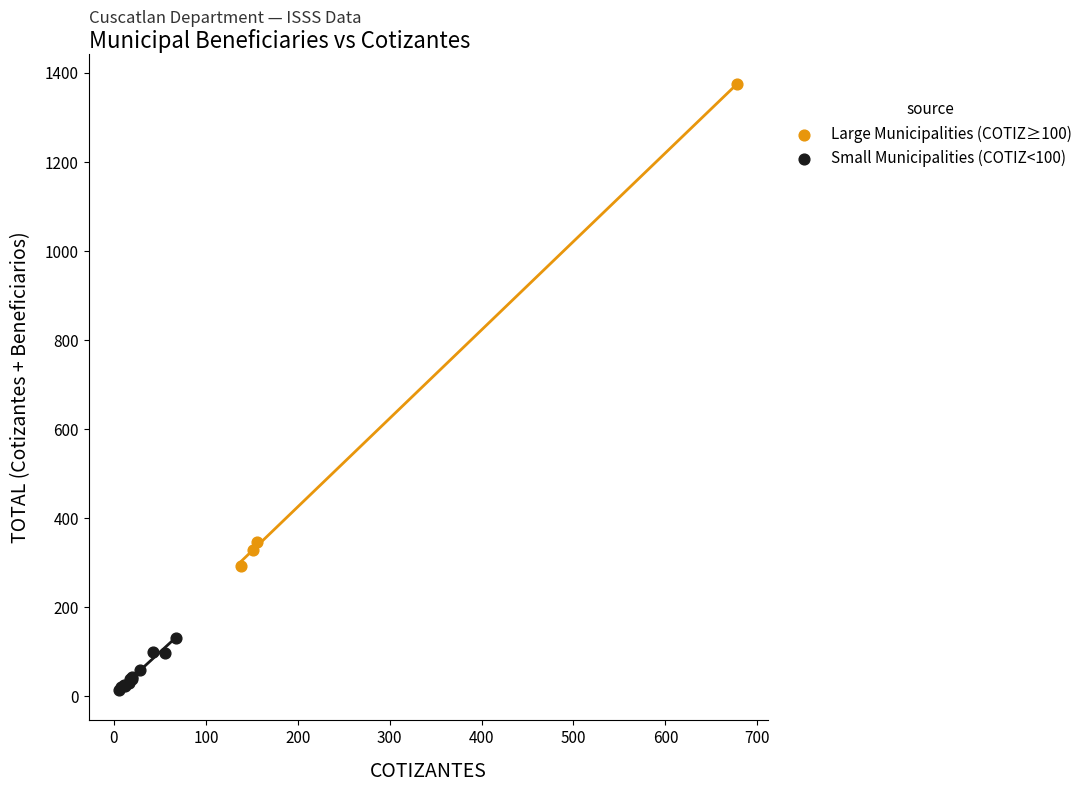

Which series has the largest Y range (max minus min)?

Large Municipalities (COTIZ≥100)